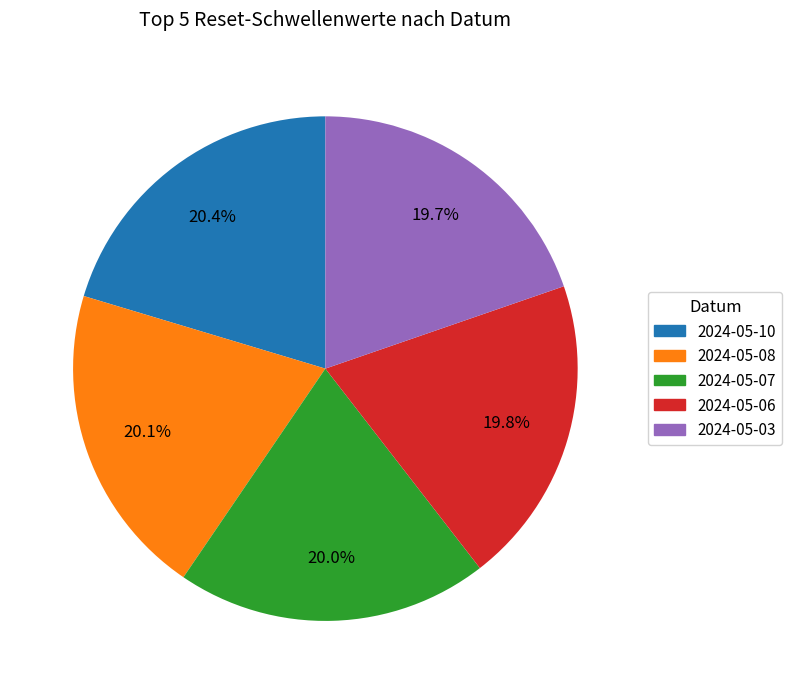

Is there any slice that represents more than half of the pie?

No